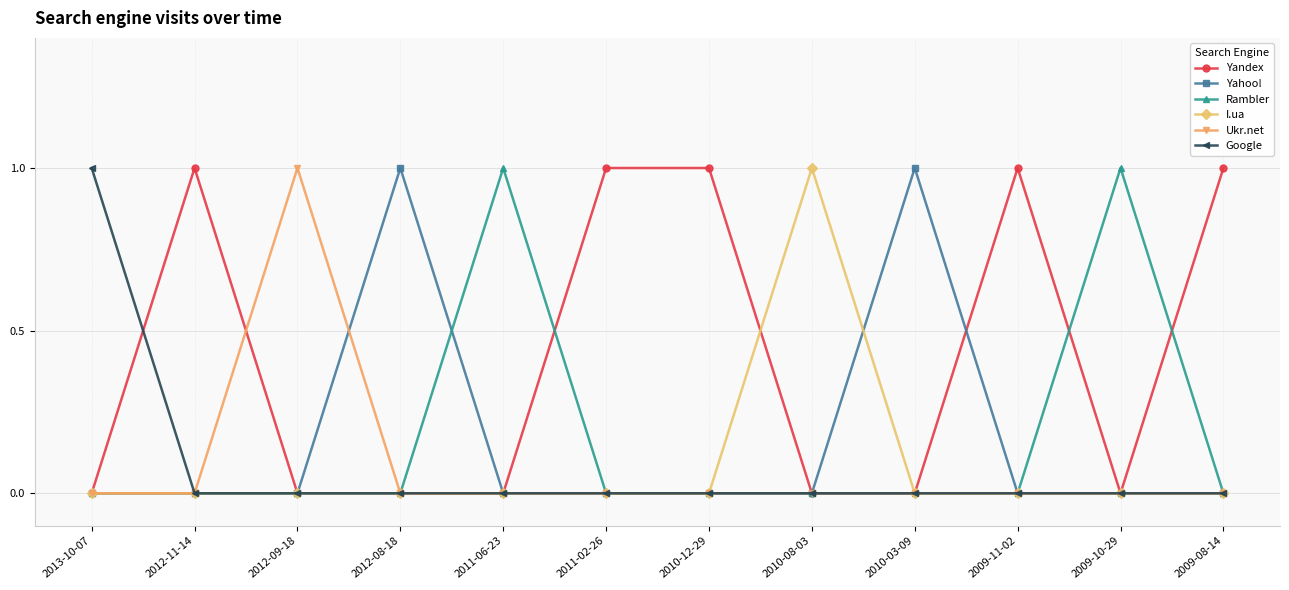

True or false: I.ua has more than 0 interior local peaks.

True